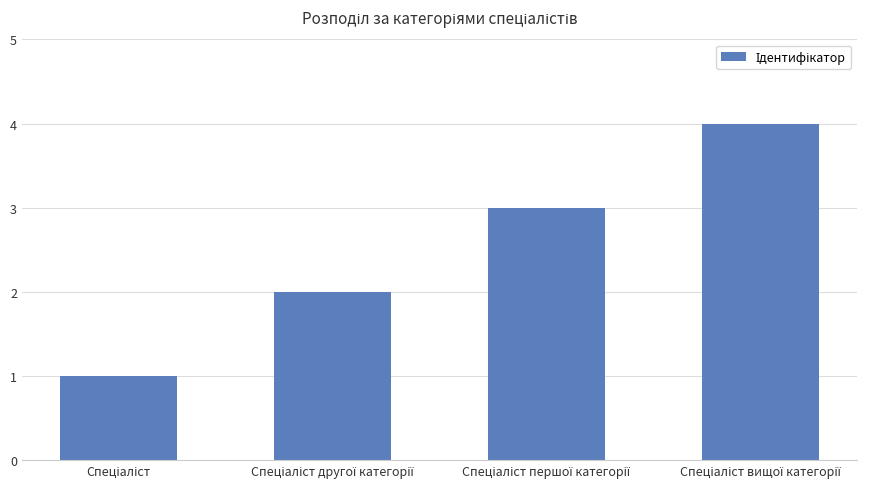

What is the sum of all values?

10